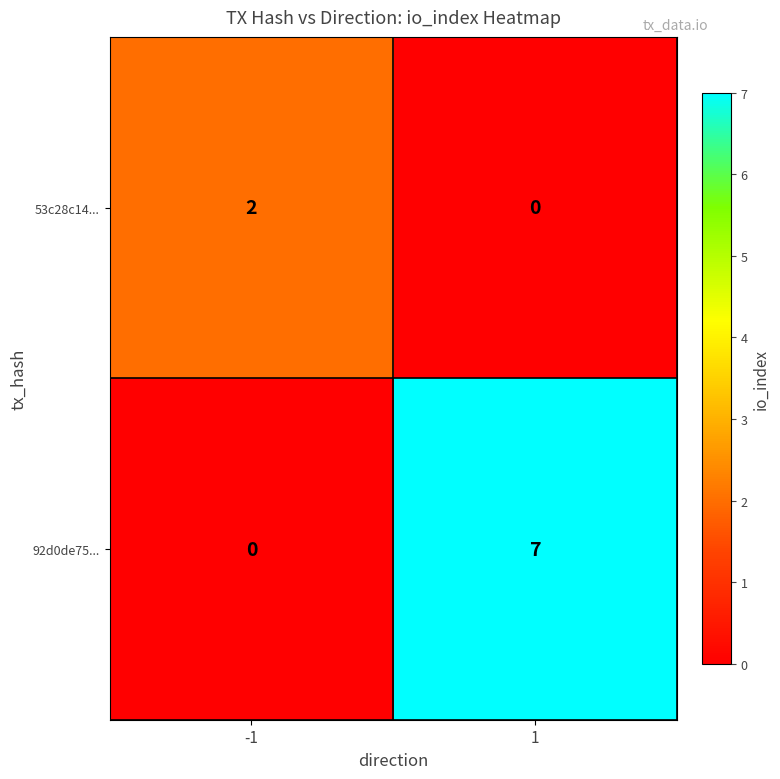

What is the sum of the 92d0de75... values at 1 and -1?

7